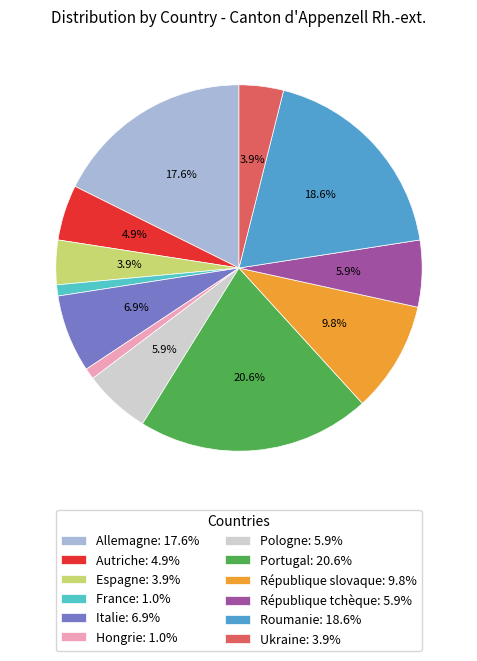

Which category has the biggest portion of the pie?

Portugal